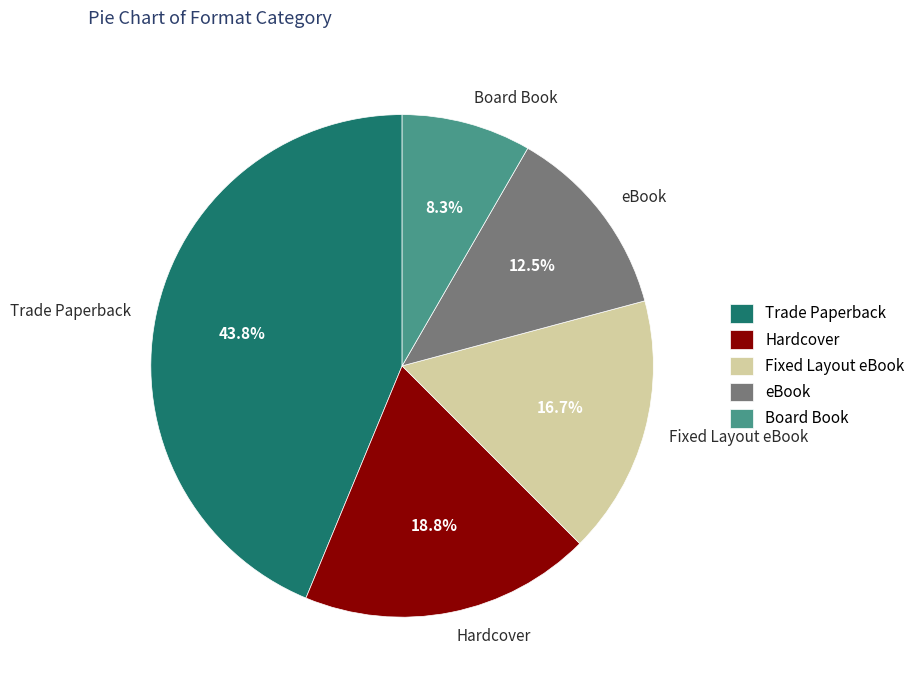

The Trade Paperback slice represents 35% of the pie. True or false?

False